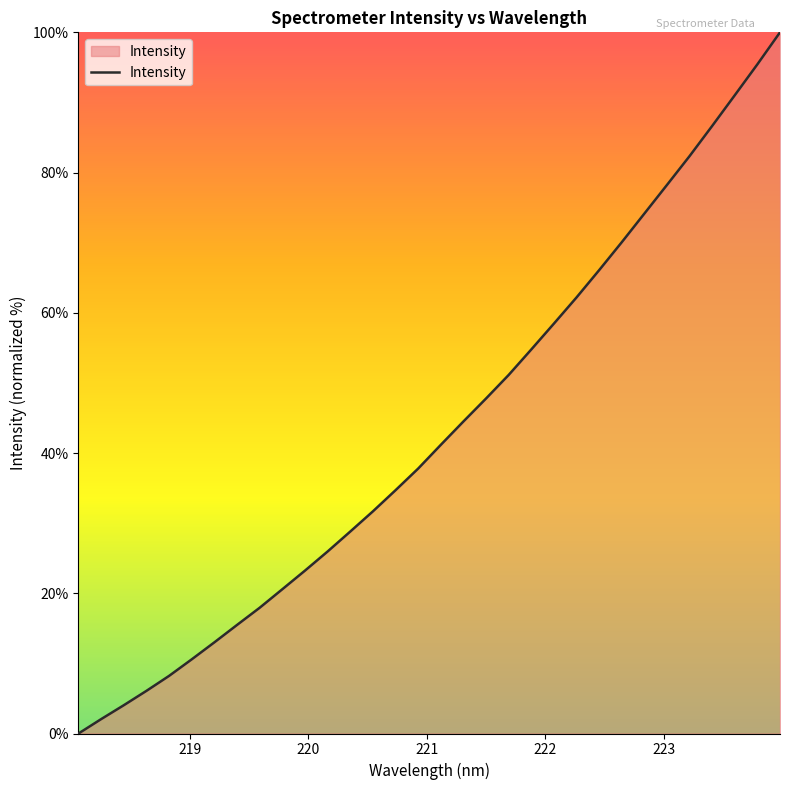

What is the difference between the maximum and minimum values?

100.0